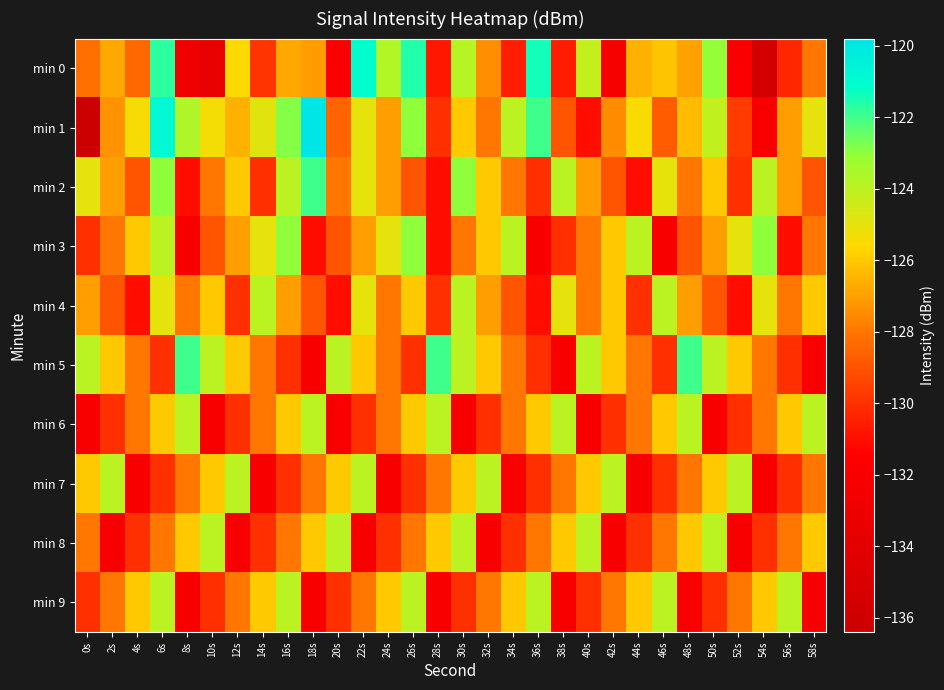

How many data points does each series have?

30